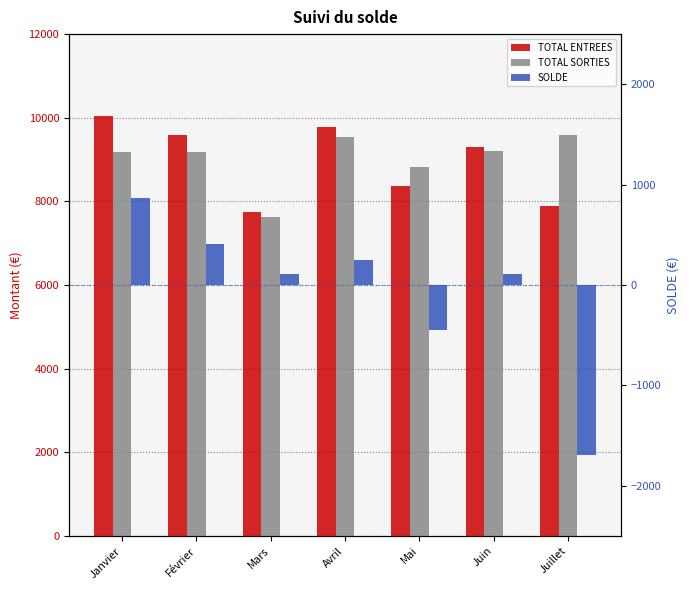

Read the TOTAL SORTIES value at Avril.

9531.7